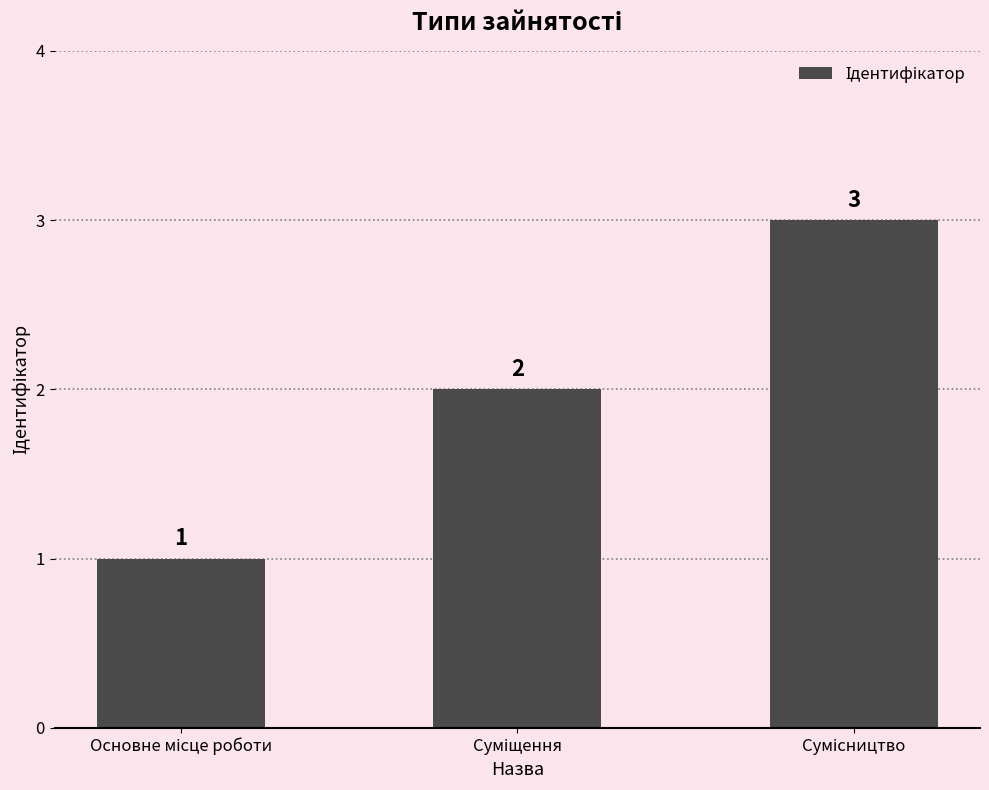

What is the value of the 3rd bar from the left?

3